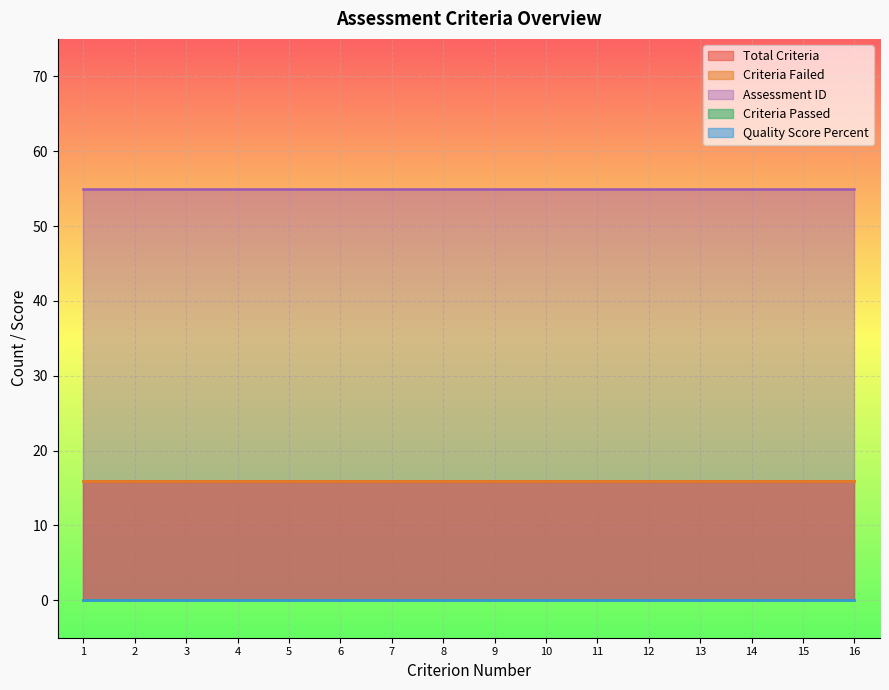

What is the approximate value of Criteria_Failed at 15?

16